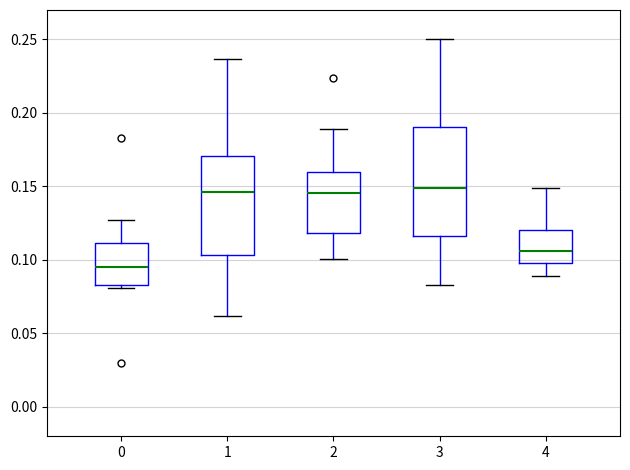

Which box has the lowest median line?

0